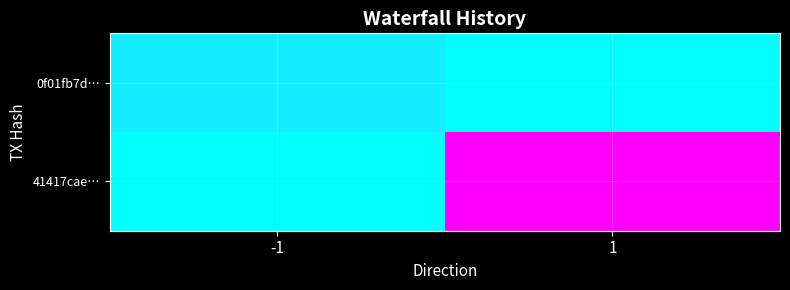

What is the greatest value displayed?

2106